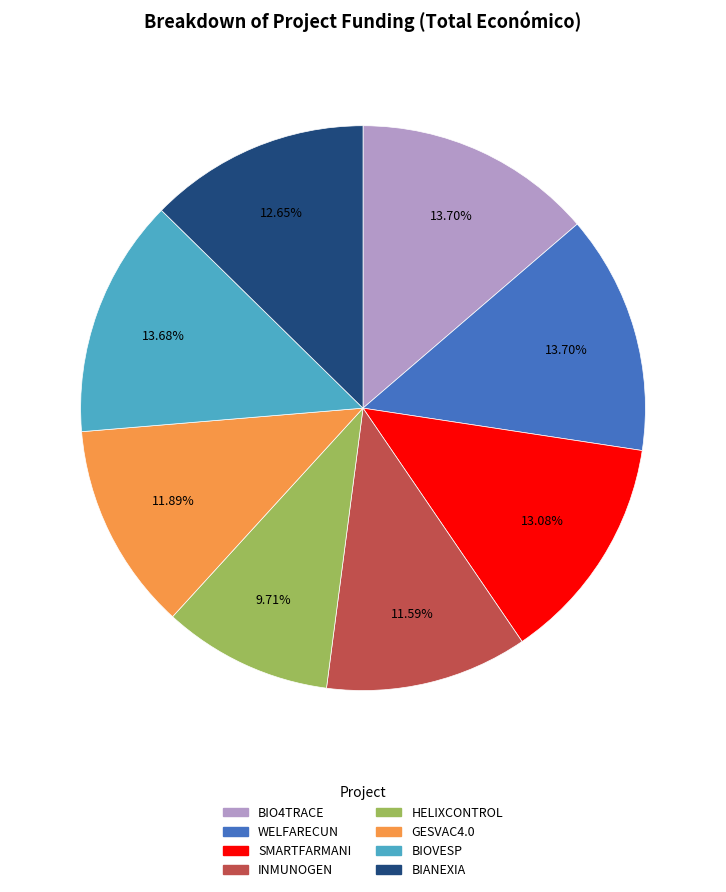

Combined, do GESVAC4.0 and BIOVESP account for over 50%?

No